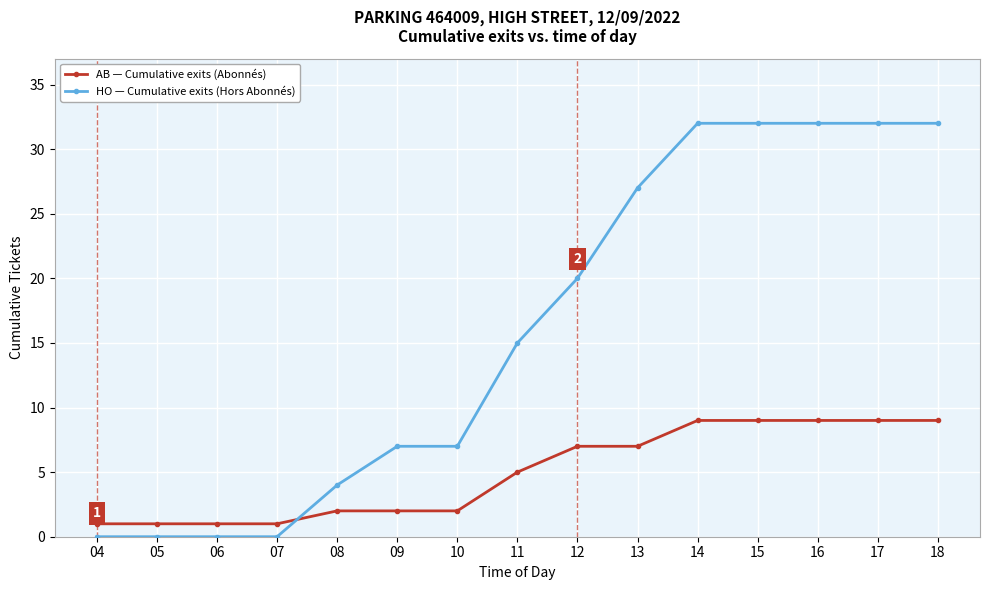

How many intersections are there between AB — Cumulative exits (Abonnés) and HO — Cumulative exits (Hors Abonnés)?

1